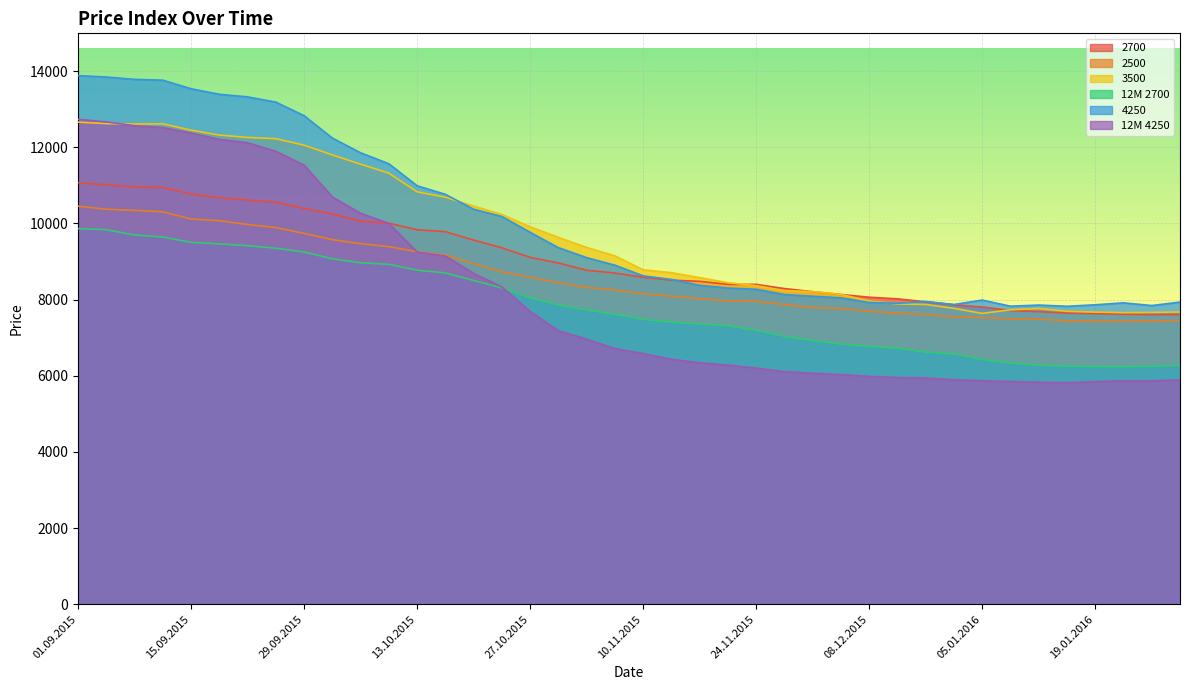

How many data points in 4250 are above 8902?

19